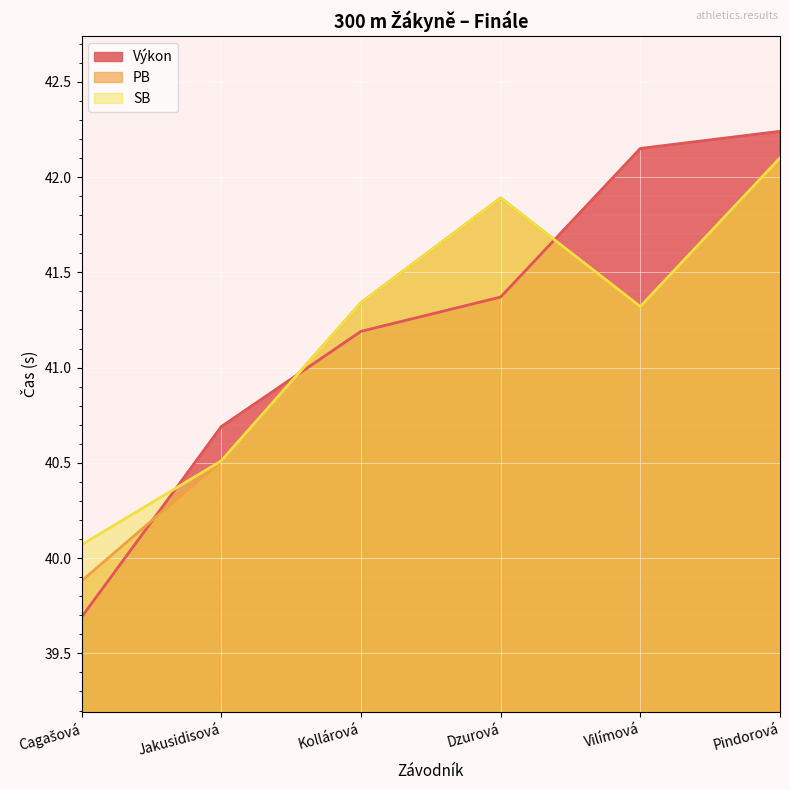

Read the SB value at Cagašová.

40.1